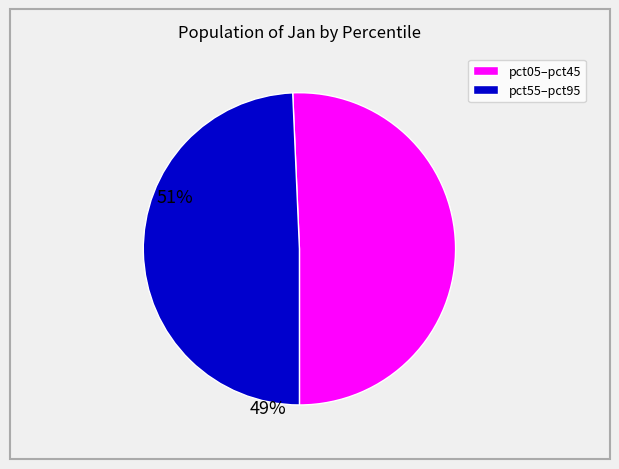

Does any single category account for the majority?

Yes